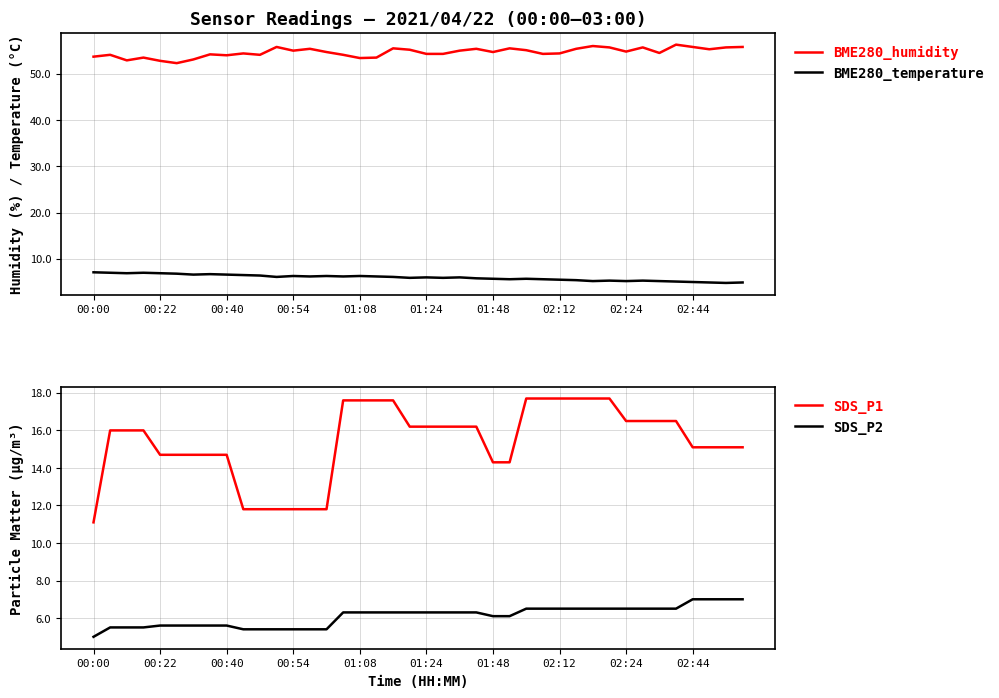

Reading left to right, extract all data points from this chart.

BME280_humidity: 53.7	54.1	52.9	53.5	52.8	52.3	53.1	54.2	54.0	54.4	54.1	55.8	55.0	55.4	54.7	54.1	53.4	53.5	55.5	55.2	54.3	54.3	55.0	55.4	54.7	55.5	55.1	54.3	54.4	55.4	56.0	55.7	54.8	55.7	54.5	56.3	55.8	55.3	55.7	55.8
BME280_temperature: 7.1	7.0	6.9	7.0	6.9	6.8	6.6	6.7	6.6	6.5	6.4	6.1	6.3	6.2	6.3	6.2	6.3	6.2	6.1	5.9	6.0	5.9	6.0	5.8	5.7	5.6	5.7	5.6	5.5	5.4	5.2	5.3	5.2	5.3	5.2	5.1	5.0	4.9	4.8	4.9
SDS_P1: 11.1	16.0	16.0	16.0	14.7	14.7	14.7	14.7	14.7	11.8	11.8	11.8	11.8	11.8	11.8	17.6	17.6	17.6	17.6	16.2	16.2	16.2	16.2	16.2	14.3	14.3	17.7	17.7	17.7	17.7	17.7	17.7	16.5	16.5	16.5	16.5	15.1	15.1	15.1	15.1
SDS_P2: 5.0	5.5	5.5	5.5	5.6	5.6	5.6	5.6	5.6	5.4	5.4	5.4	5.4	5.4	5.4	6.3	6.3	6.3	6.3	6.3	6.3	6.3	6.3	6.3	6.1	6.1	6.5	6.5	6.5	6.5	6.5	6.5	6.5	6.5	6.5	6.5	7.0	7.0	7.0	7.0